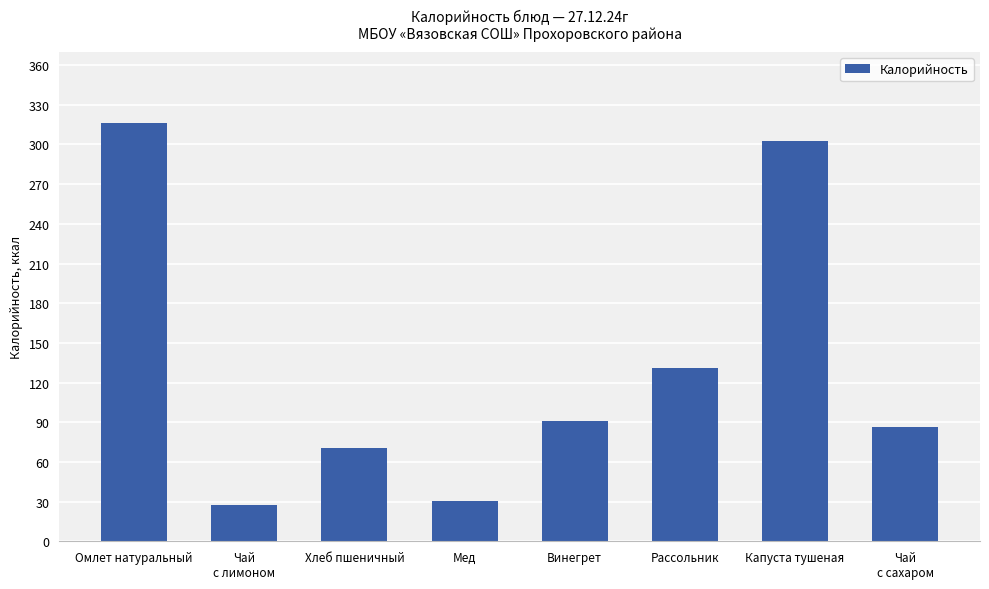

The chart shows a value of 28.2 at Хлеб пшеничный. True or false?

False